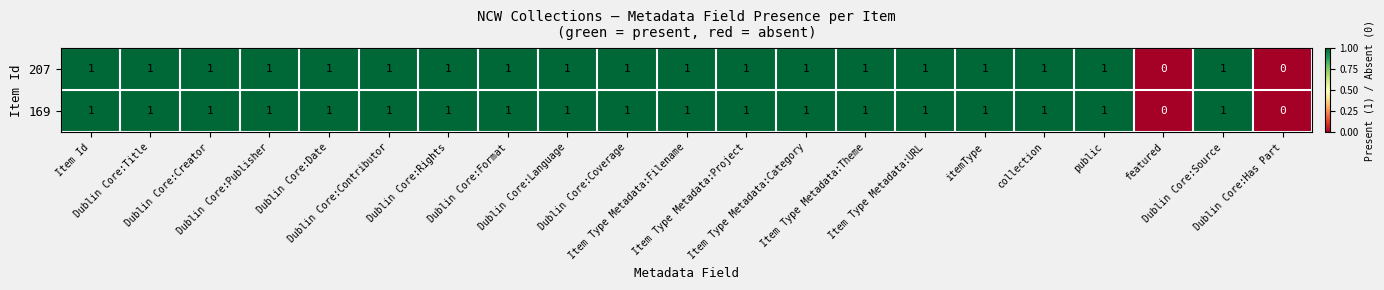

How many 207 values are between 1 and 2?

19